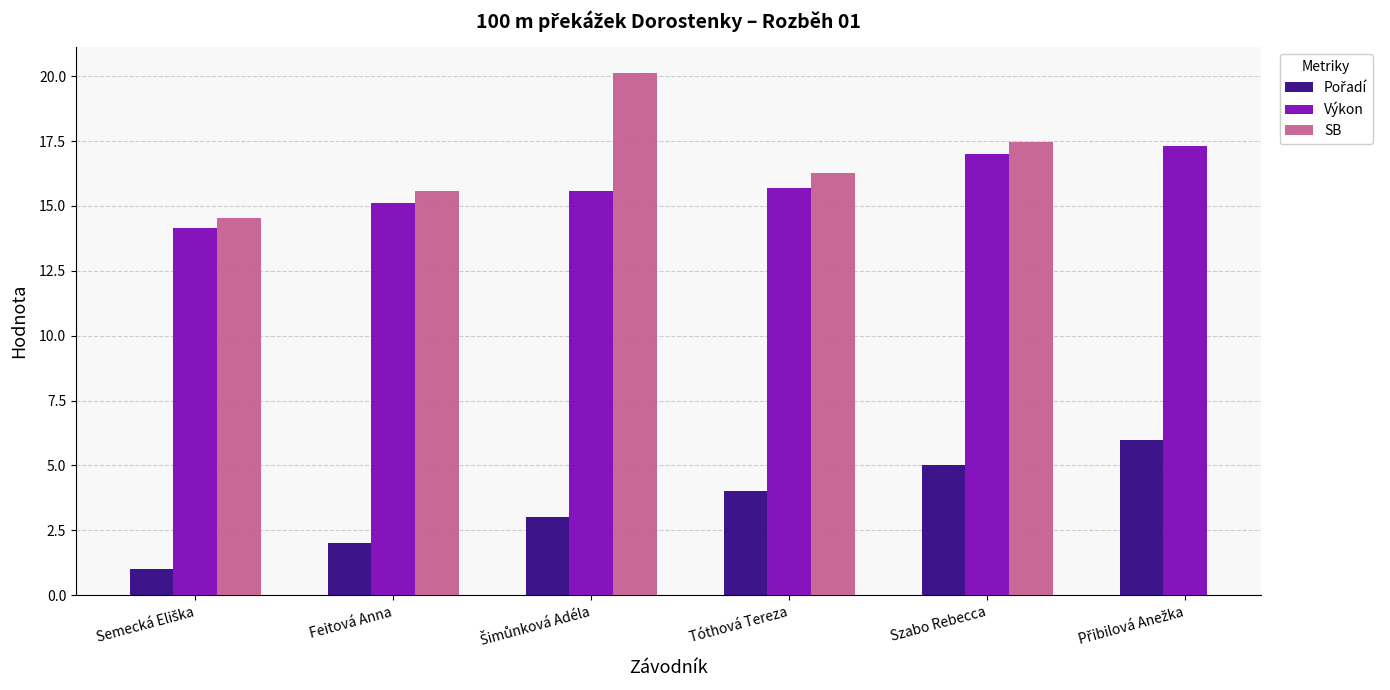

Between Přibilová Anežka and Semecká Eliška, which is larger?

Přibilová Anežka